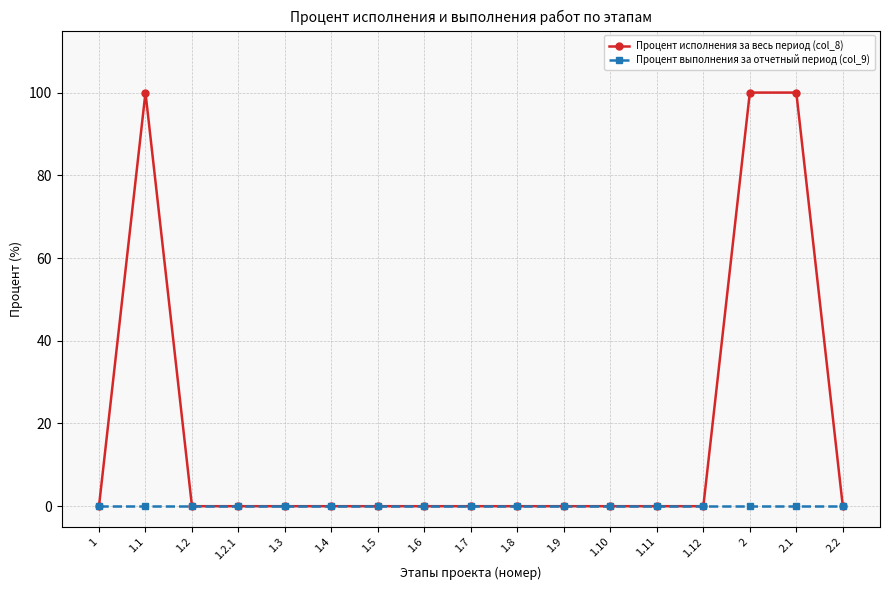

The value of Процент исполнения за весь период (col_8) at 2.2 is -38. True or false?

False